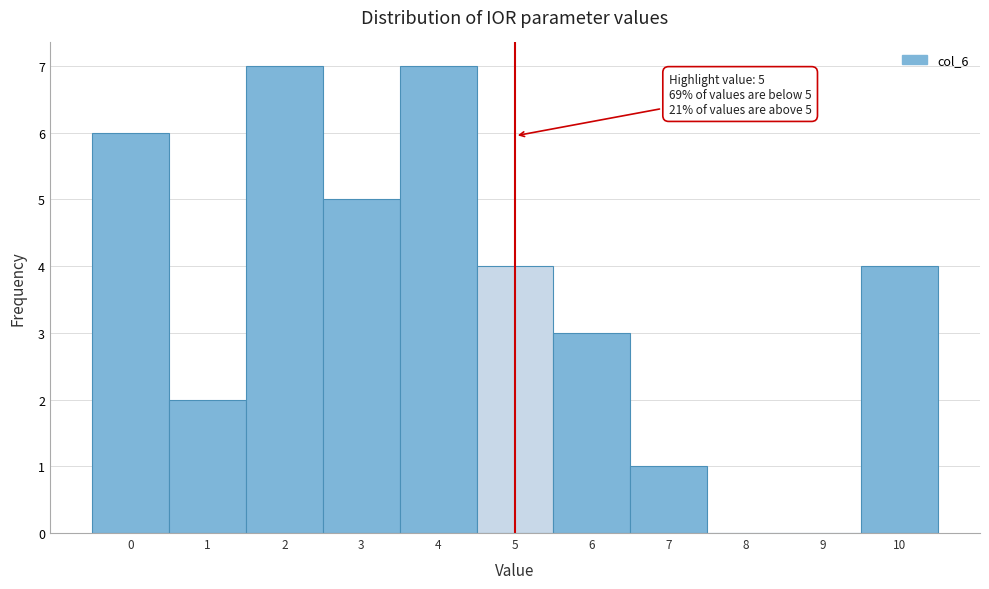

Reading left to right, list all the values displayed in this chart.

0=6	1=2	2=7	3=5	4=7	5=4	6=3	7=1	8=0	9=0	10=4